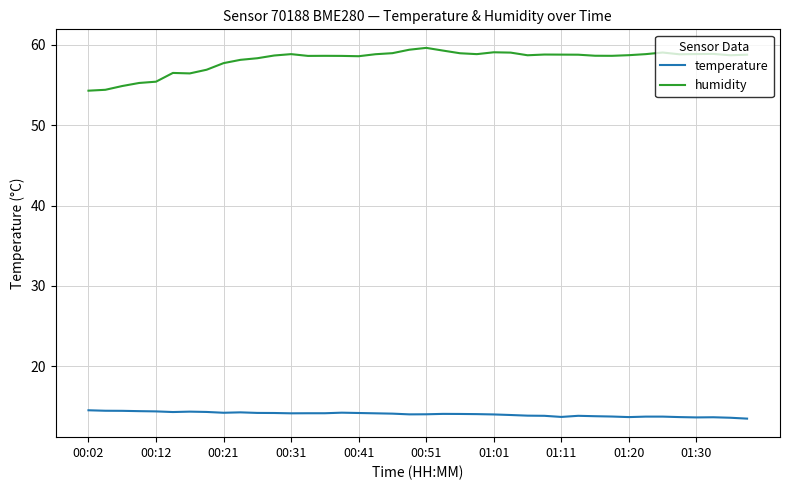

What is the difference between the maximum and minimum values in the humidity series?

5.3